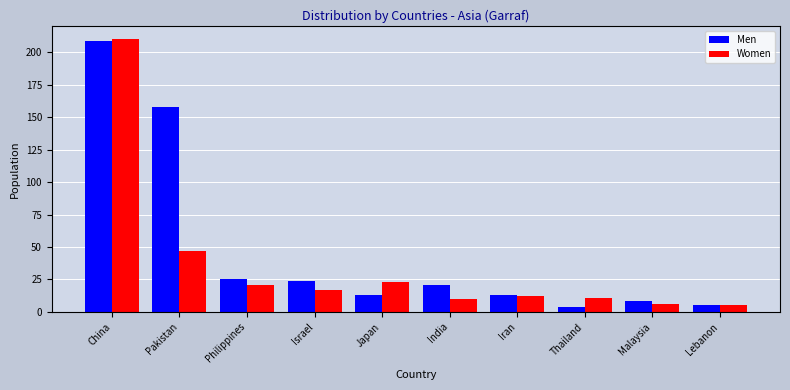

What position from the left is Philippines?

3